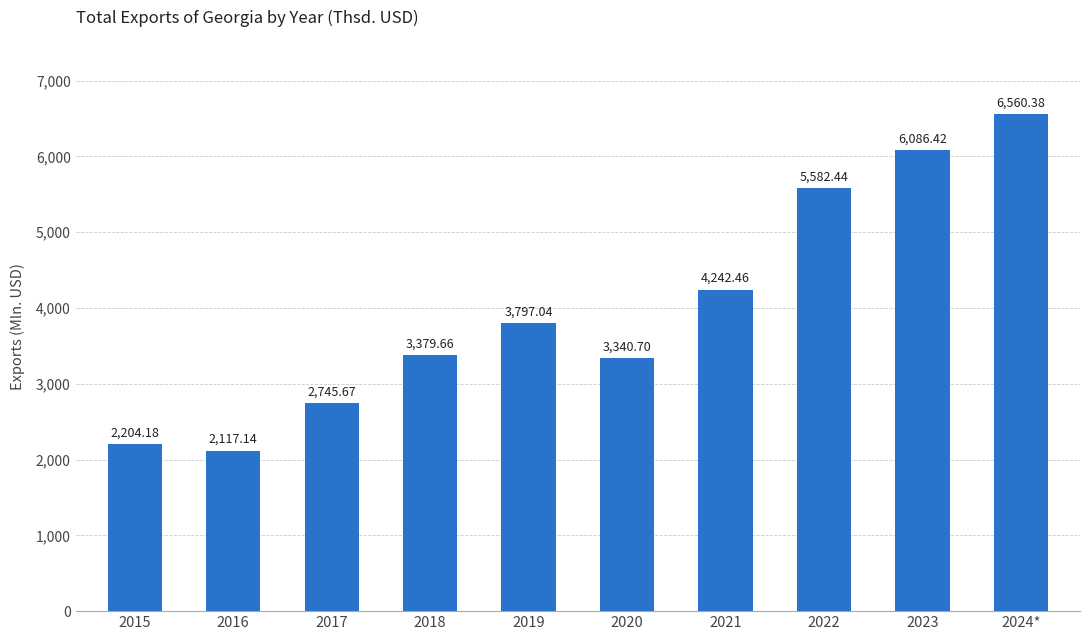

Are the bars horizontal?

No